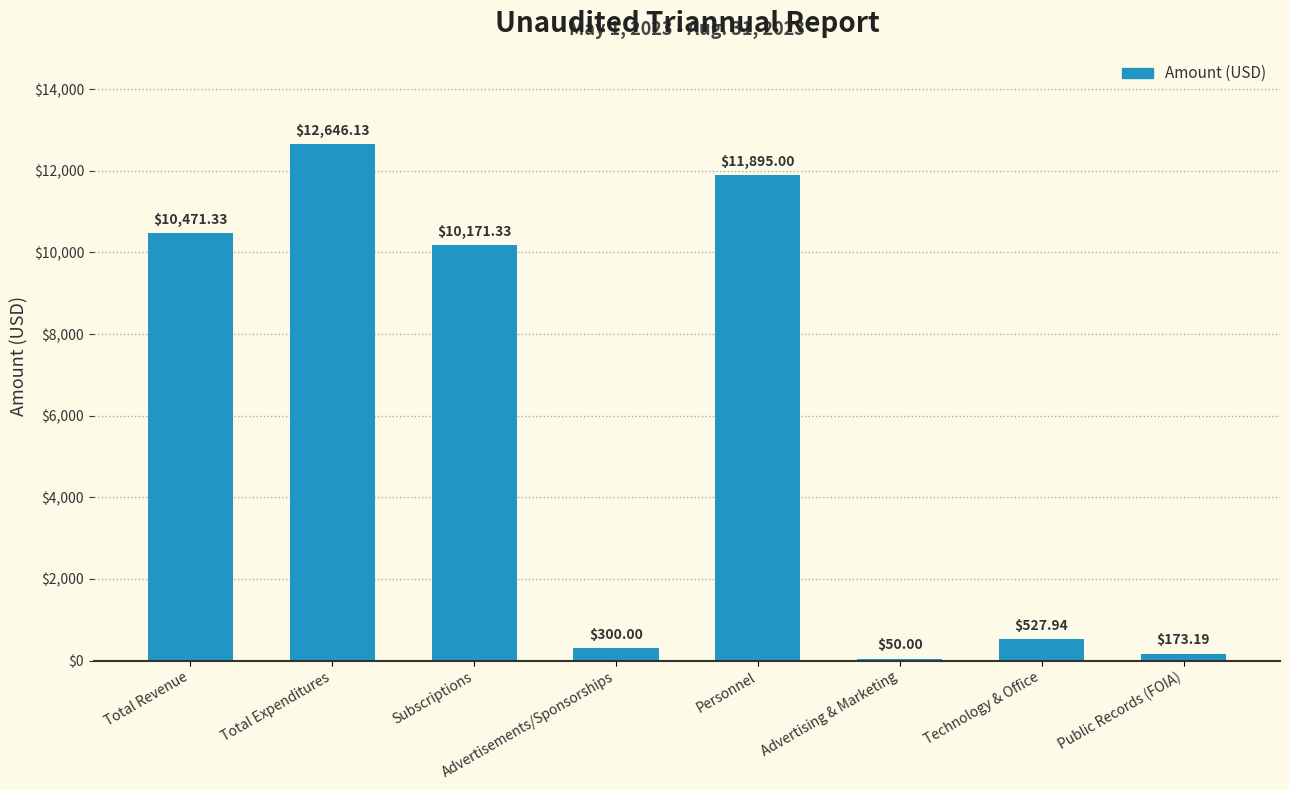

The chart shows a value of 11895.0 at Personnel. True or false?

True